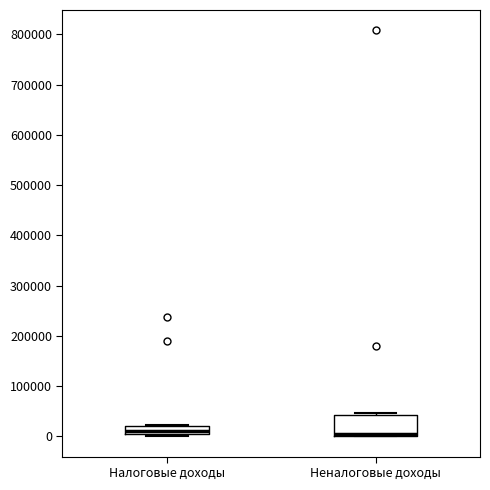

Where is the upper edge of the box for Неналоговые доходы on the y-axis? The values are not printed on the chart, so give them approximately, as read against the axis.

40000